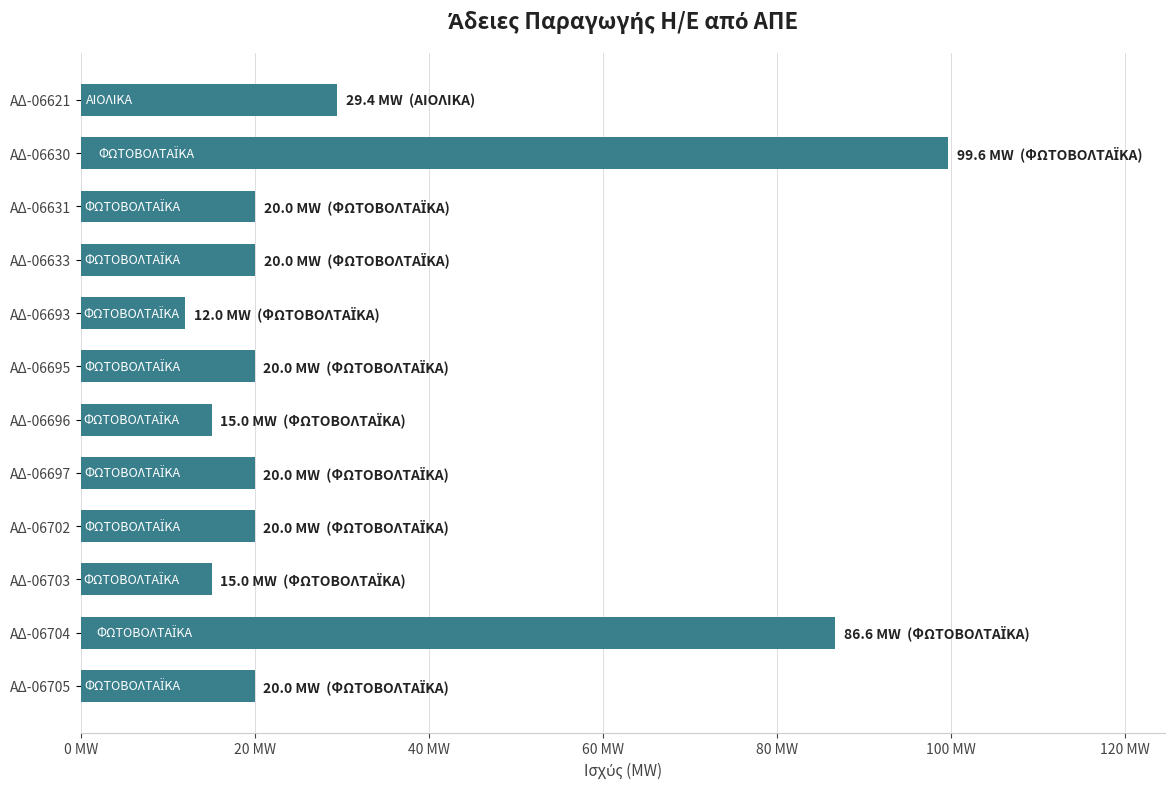

Are the bars horizontal?

Yes